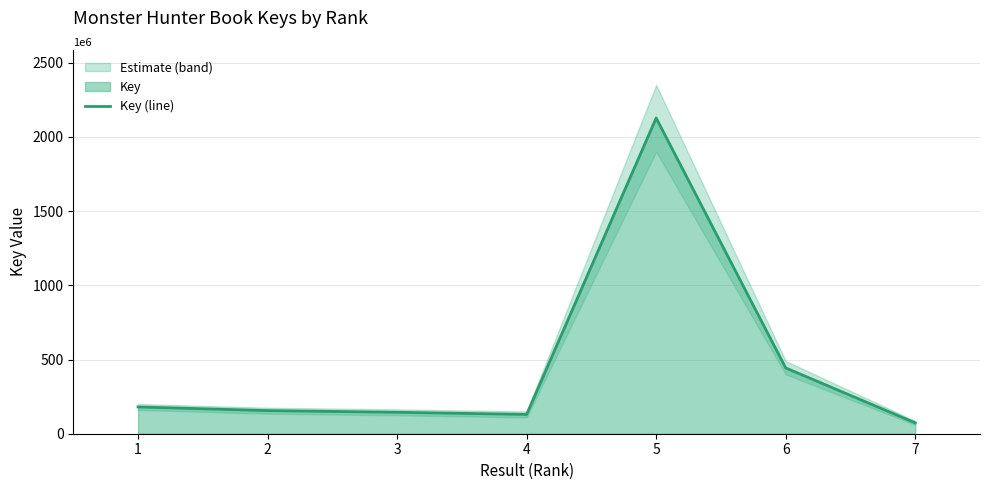

How many lines are shown in the chart?

1